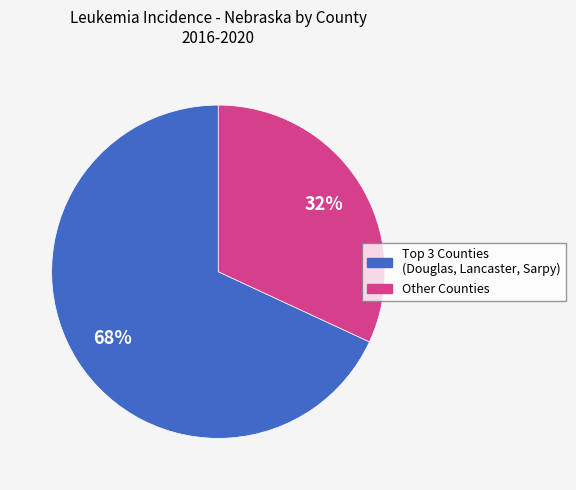

To the nearest percent, what is the average slice percentage?

50%